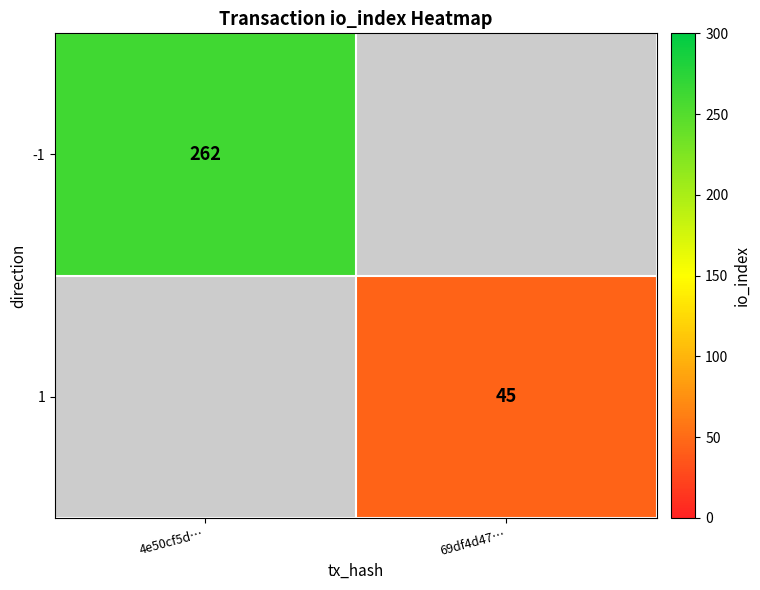

At how many categories does at least one series exceed 98?

1